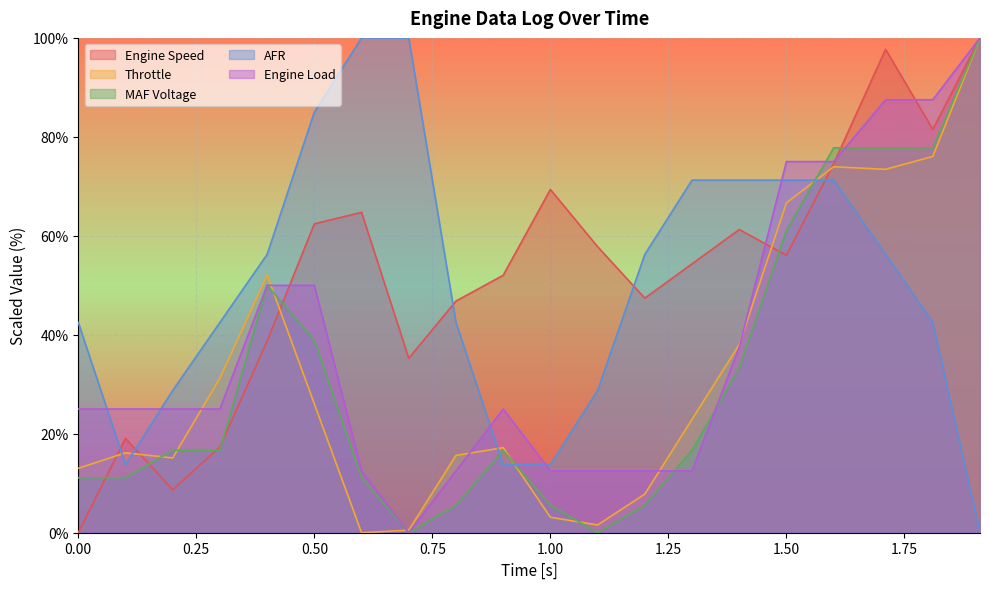

How many categories are shown in the chart?

20